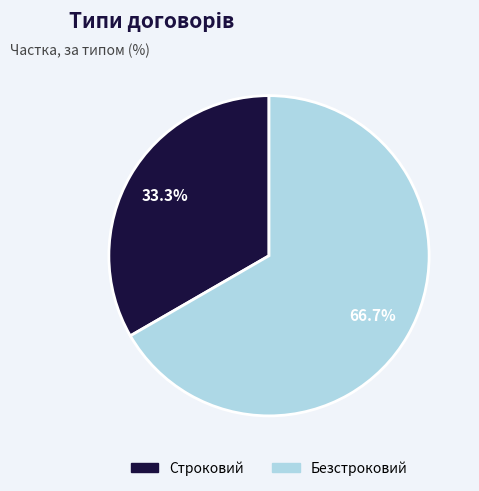

Is there a majority slice in this chart?

Yes